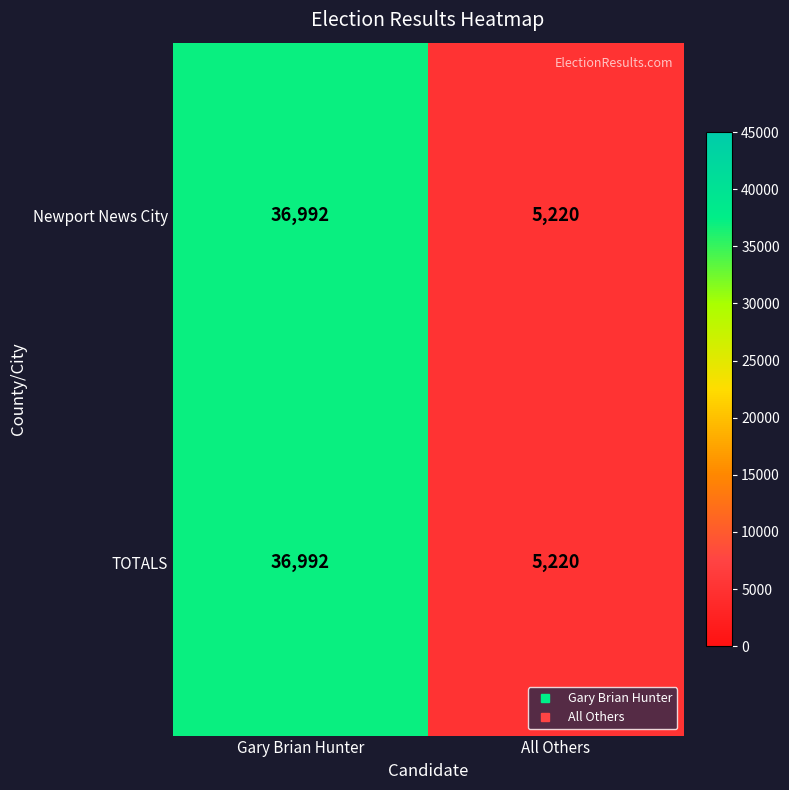

The value of TOTALS at All Others is 5220. True or false?

True